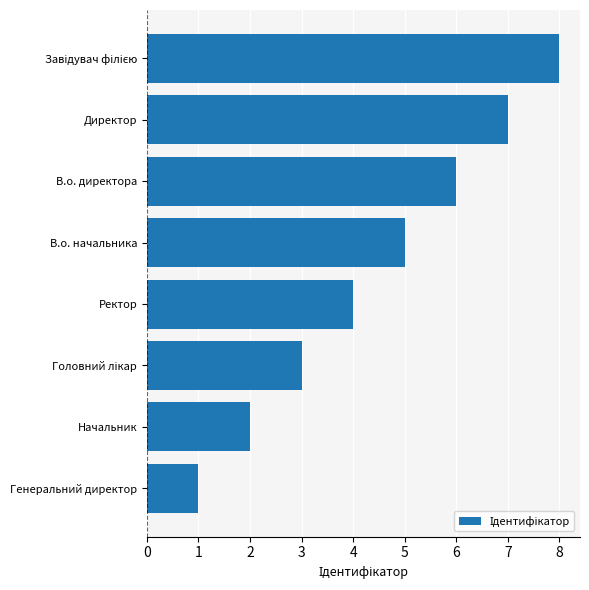

Between Ректор and Генеральний директор, which is larger?

Ректор